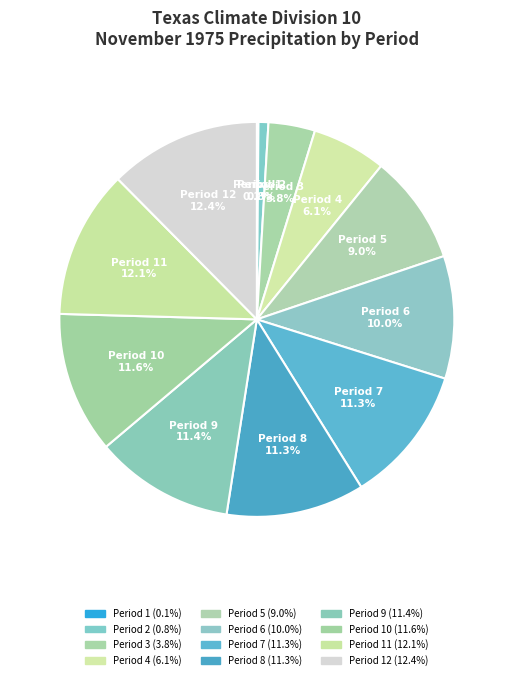

Is Period 4 the majority of the pie?

No